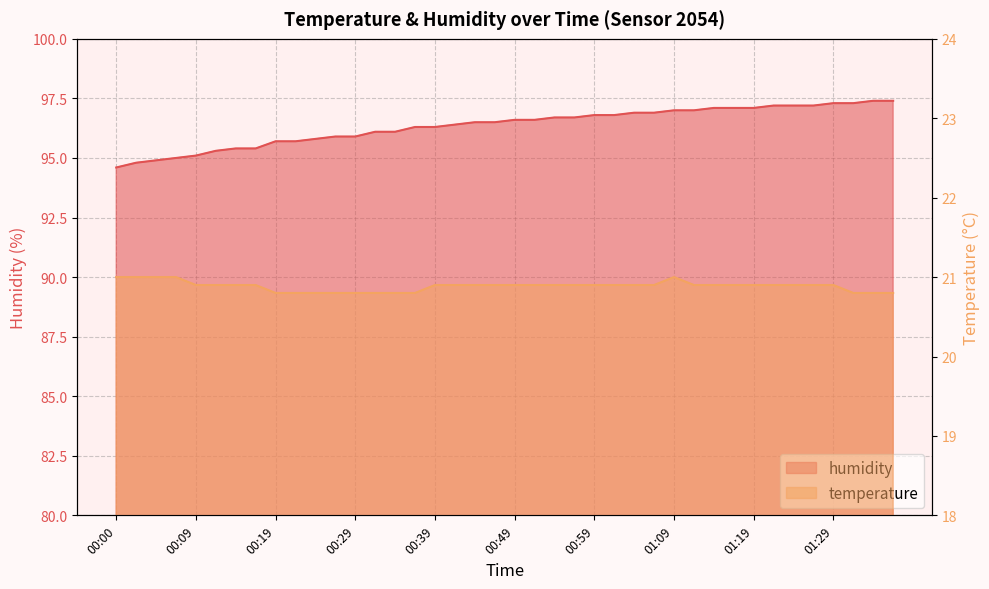

Does the chart have visible grid lines?

Yes